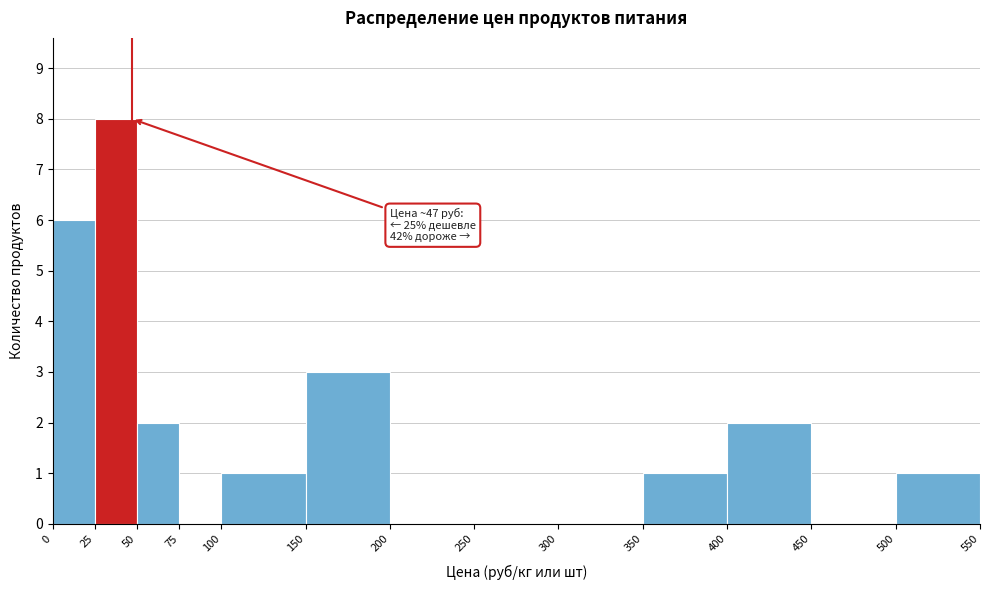

Over which range of the x-axis is the bar tallest?

25 to 50